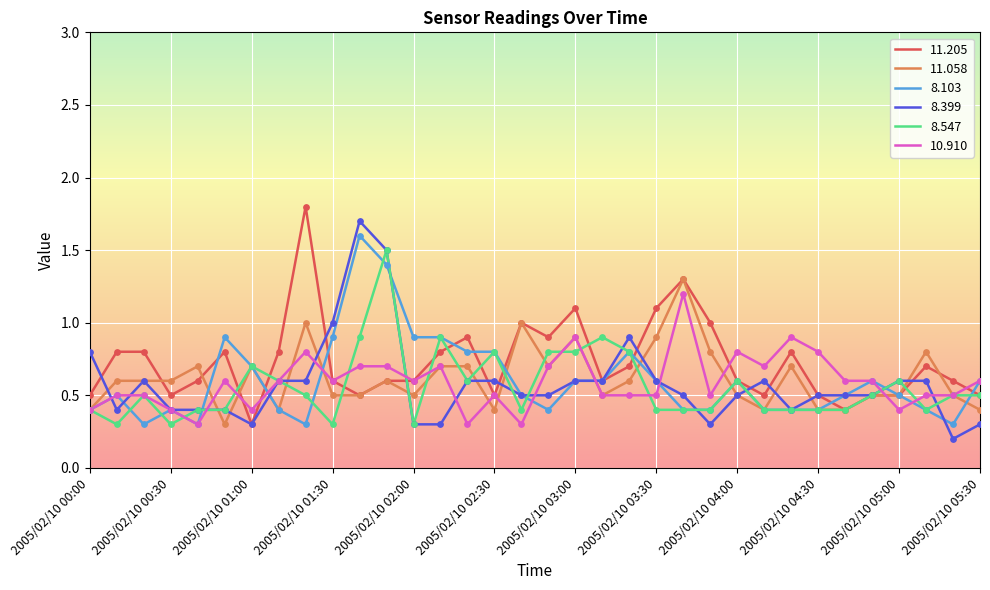

What is the highest value of the 8.103 series?

1.6